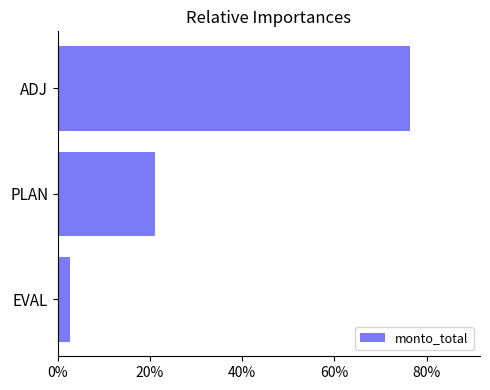

Which has a higher value, EVAL or ADJ?

ADJ